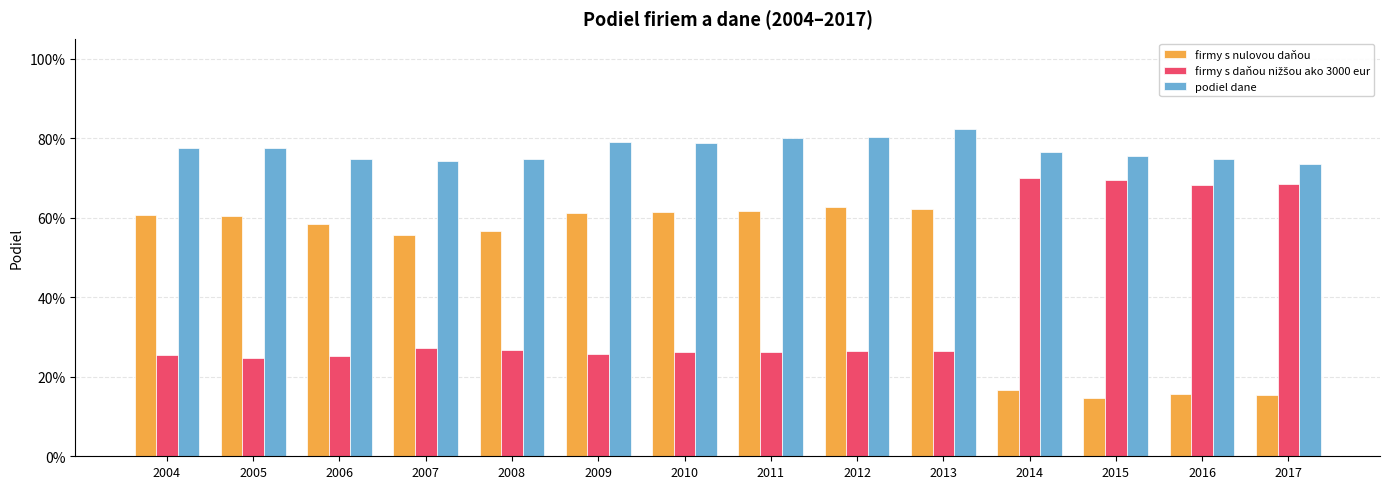

Where is firmy s daňou nižšou ako 3000 eur nearest to the value 0?

2005